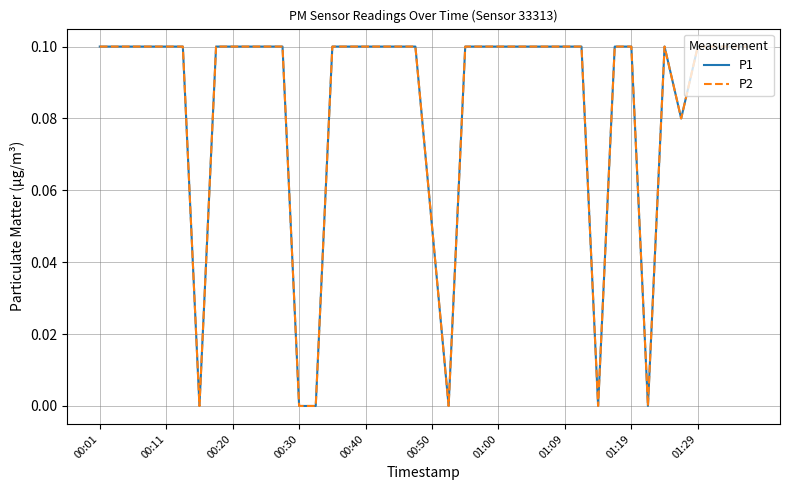

Does the chart display data point markers on the line(s)?

No